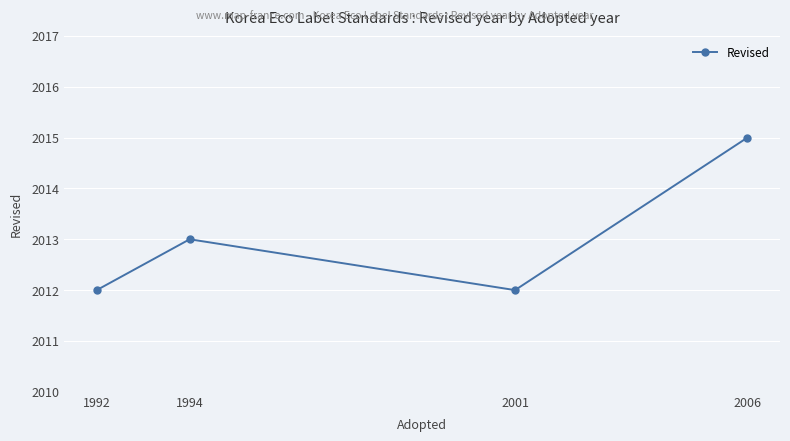

At which category does the chart reach its peak across all series?

2006